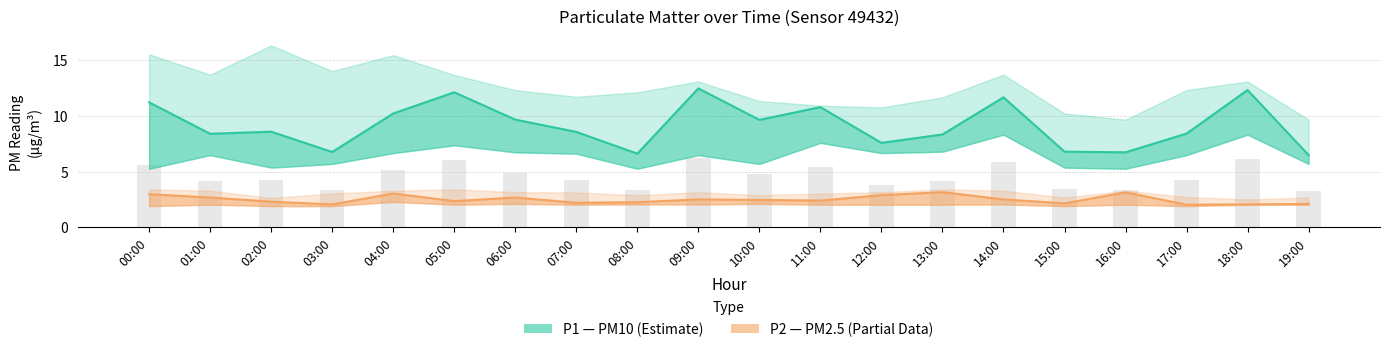

What is the minimum value for P2 (PM2.5)?

2.0